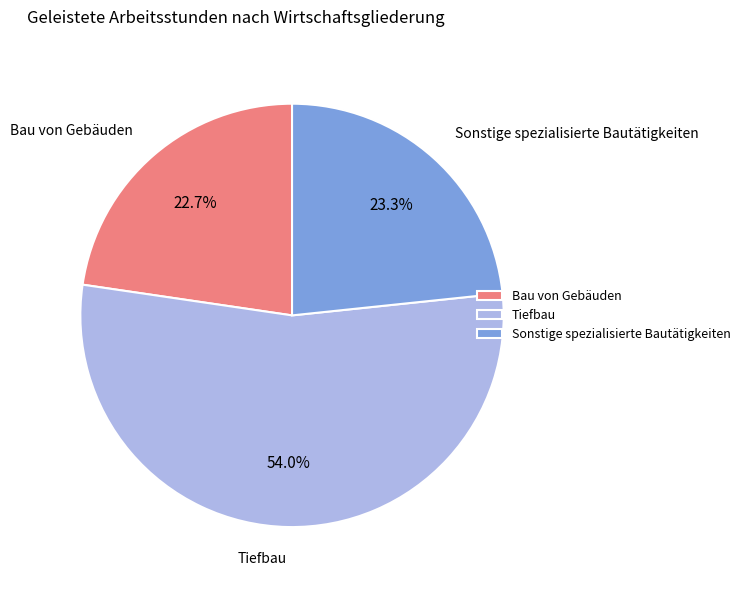

Between Tiefbau and Bau von Gebäuden, which is larger?

Tiefbau